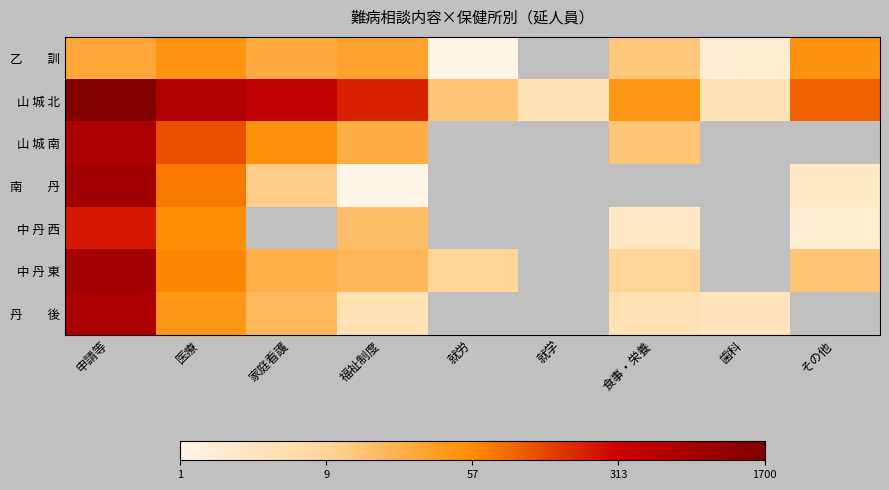

The 山 城 南 series shows 4.3 at 福祉制度. True or false?

False